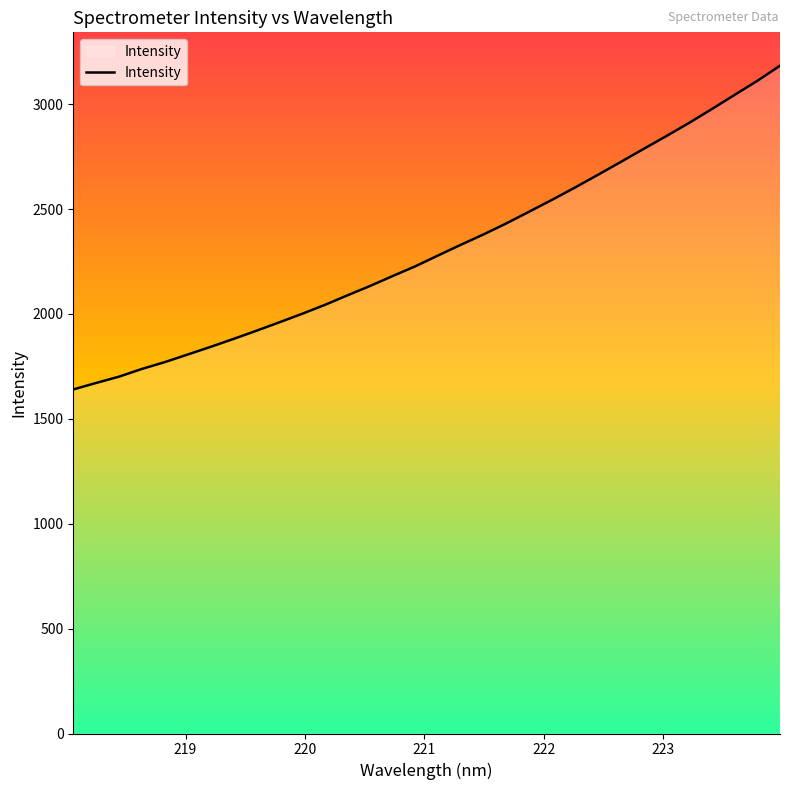

What is the difference between the maximum and minimum values?

1543.1